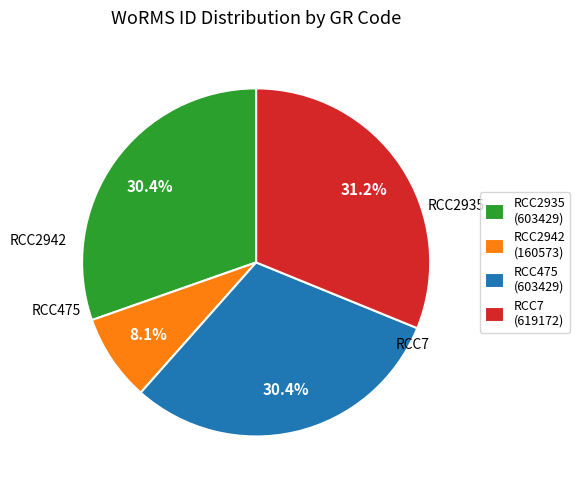

To the nearest percent, what portion does RCC7 represent?

31%